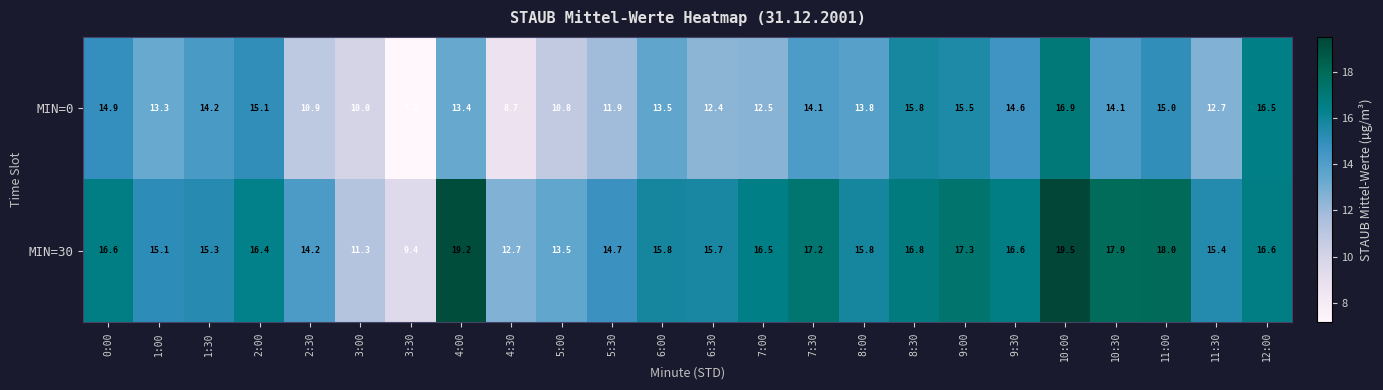

Where is MIN=30 nearest to the value 14?

2:30